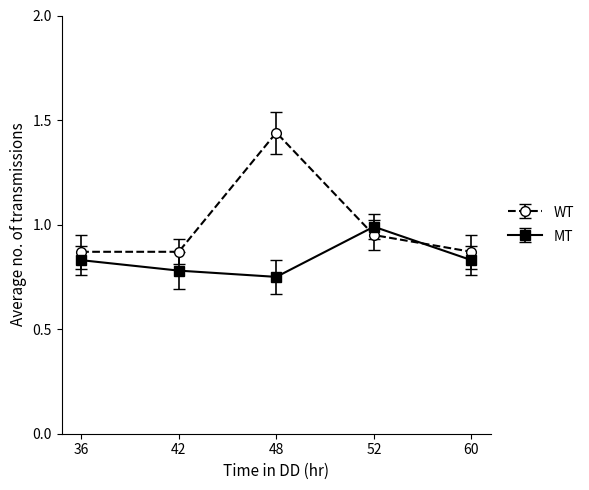

True or false: WT has a value of 0.3 at 36.

False